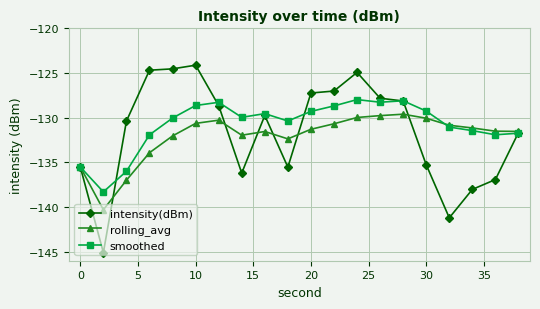

What is the value of the smoothed point at the 15th from the left?

-128.1